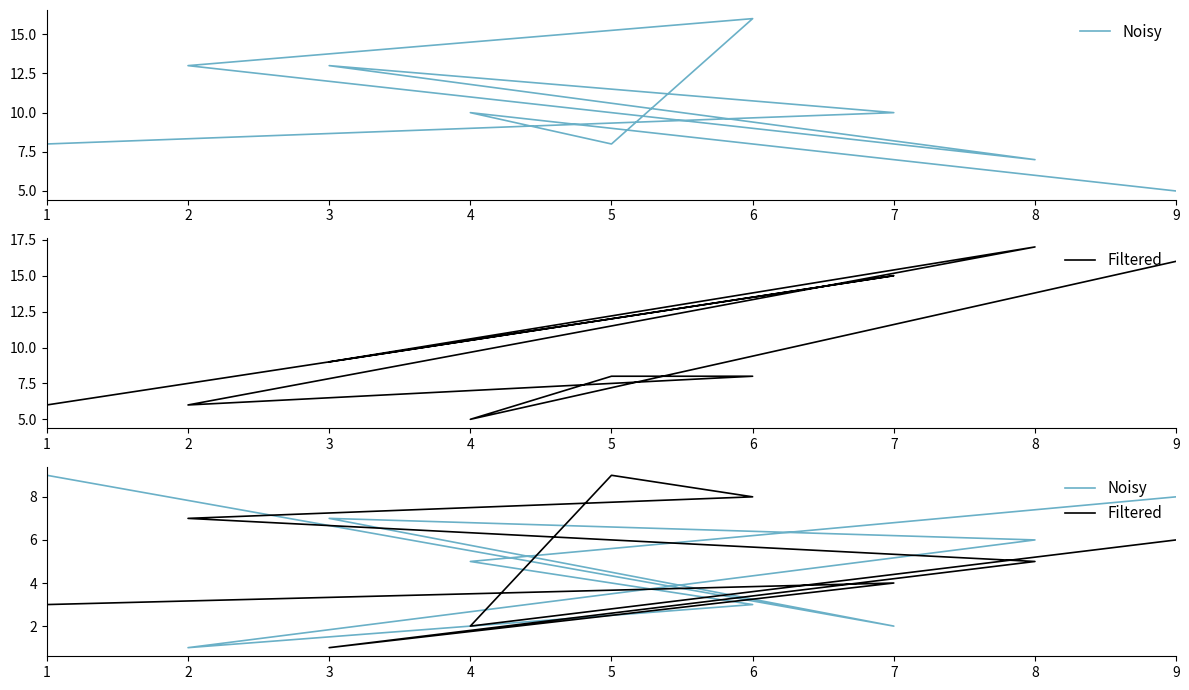

What is the sum of all Filtered values?

45